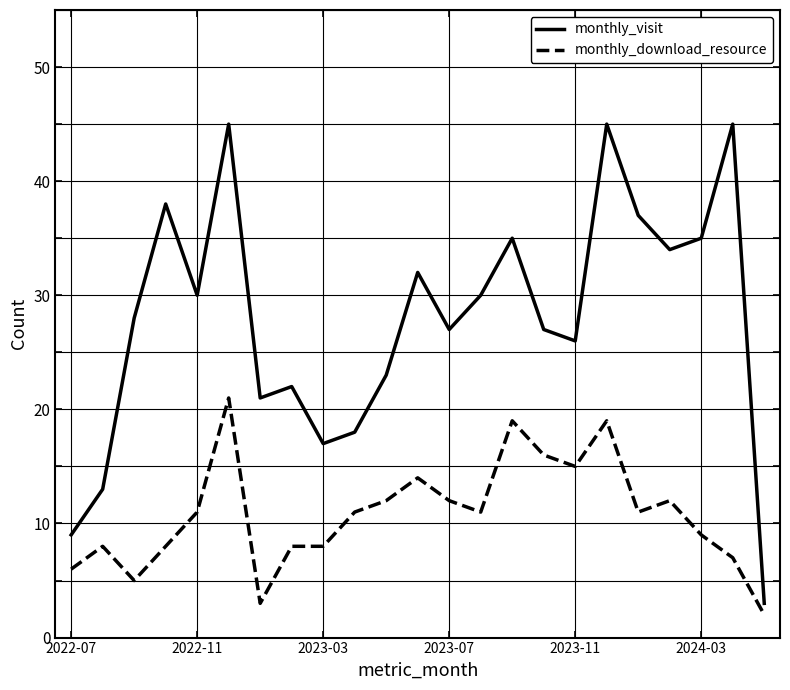

How many lines are shown in the chart?

2